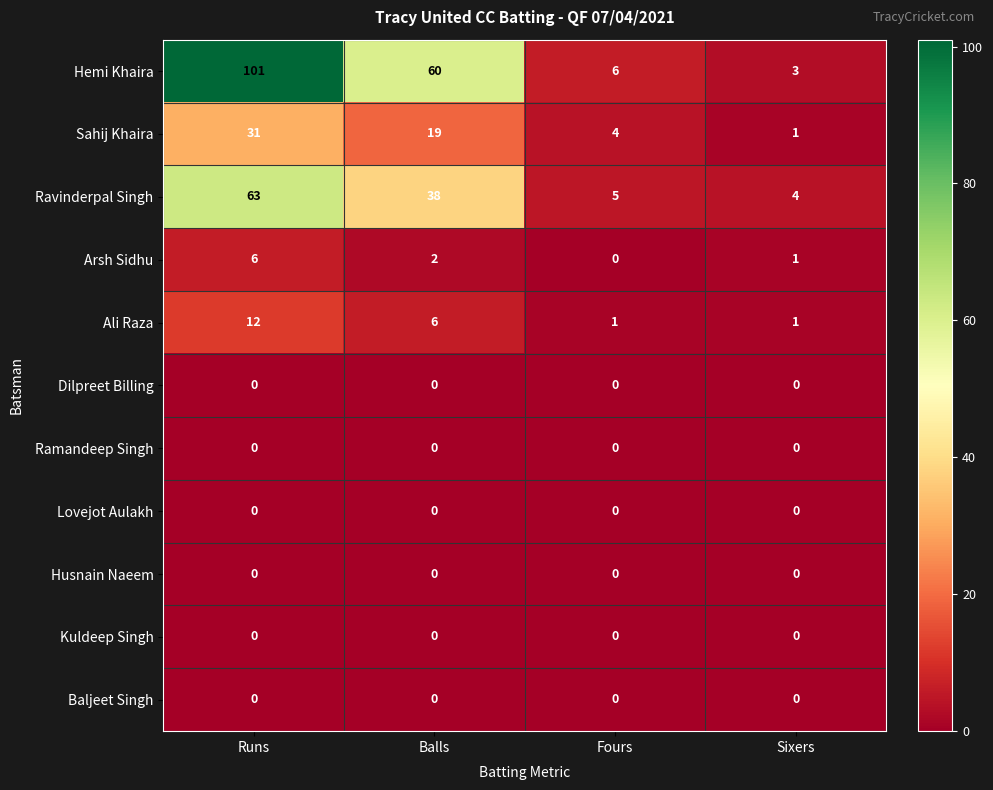

Rank the categories by Sahij Khaira value from highest to lowest.

Runs, Balls, Fours, Sixers